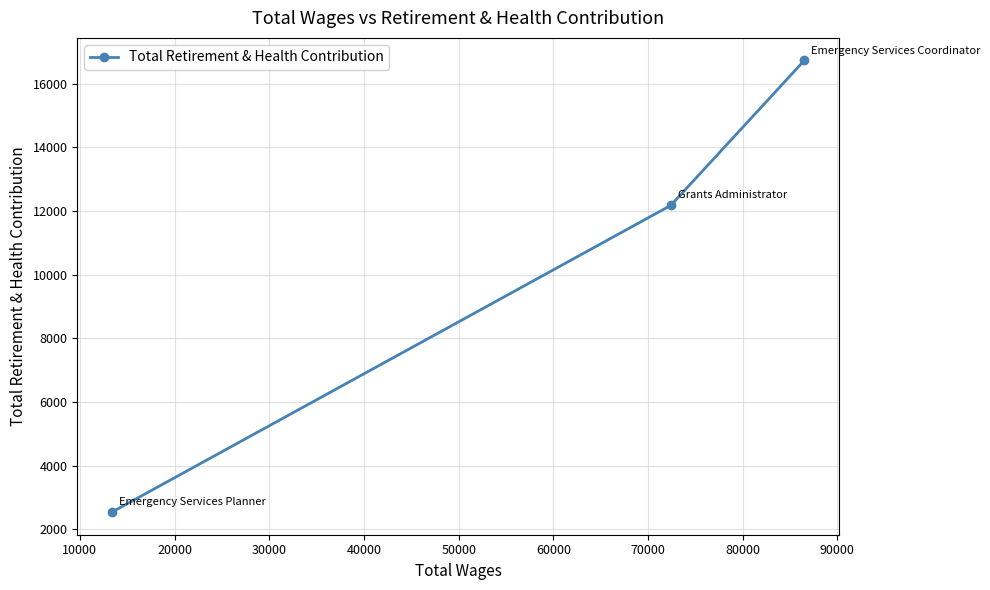

What is the average value?

10482